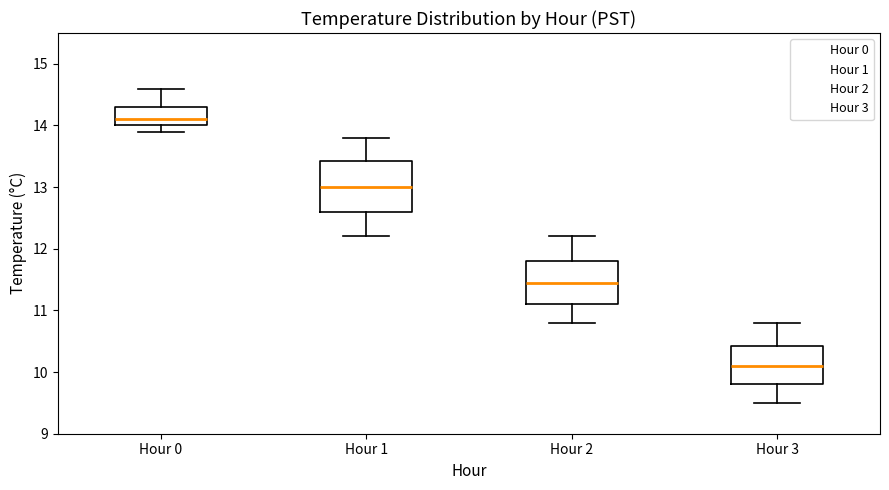

Reading left to right, transcribe this box plot: for each box, give where its median line is, the range the box spans, and where its two whiskers end, as read against the y-axis. The values are not printed on the chart, so give them approximately, as read against the axis.

Hour 0: median 14.1, box 14.0 to 14.3, whiskers 13.9 to 14.6
Hour 1: median 13.0, box 12.6 to 13.4, whiskers 12.2 to 13.8
Hour 2: median 11.5, box 11.1 to 11.8, whiskers 10.8 to 12.2
Hour 3: median 10.1, box 9.8 to 10.4, whiskers 9.5 to 10.8